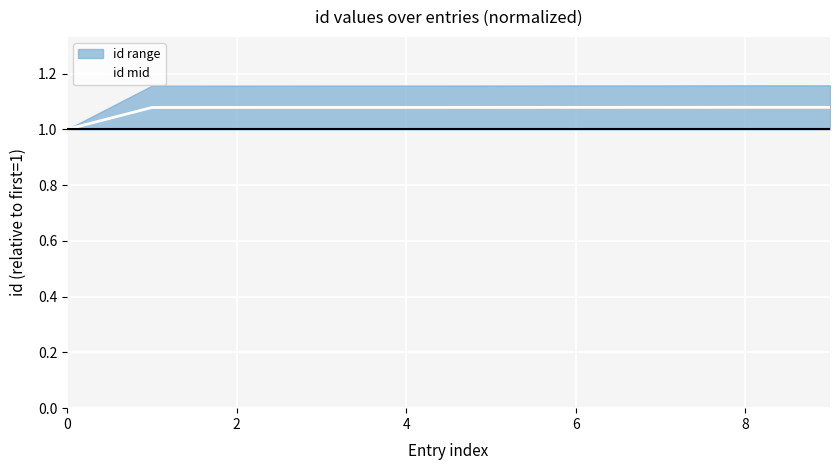

How many values are between 1 and 2?

10